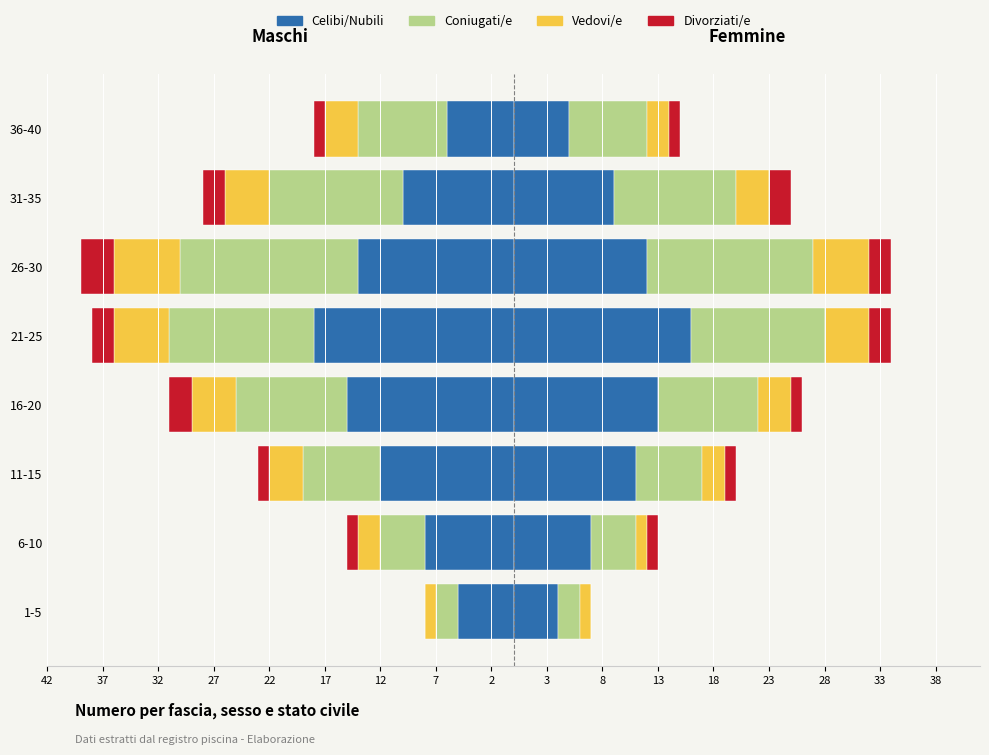

True or false: Coniugati/e has a value of -7 at 11-15.

True